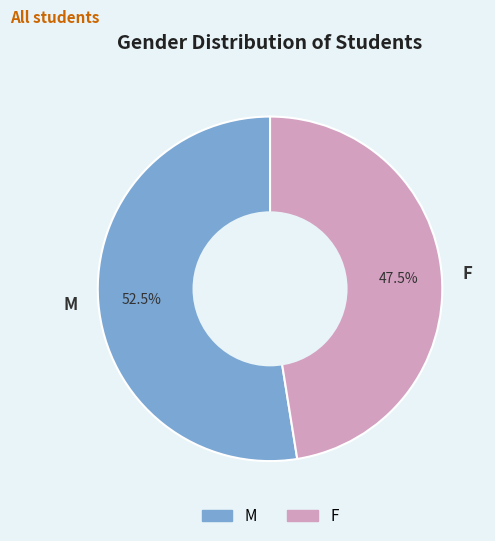

How many slices are in this pie chart?

2